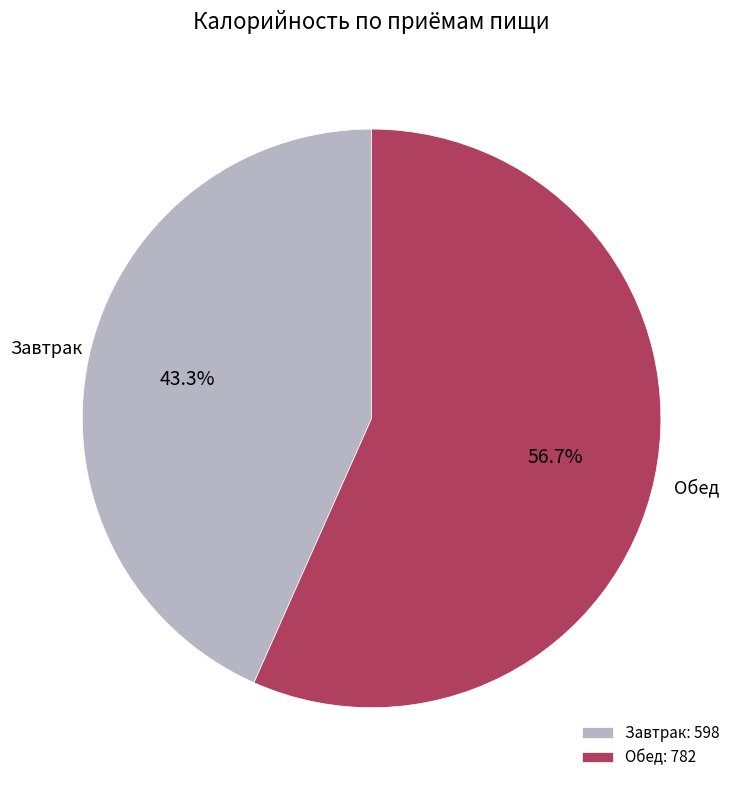

To the nearest percent, what percentage of the pie is Обед?

57%